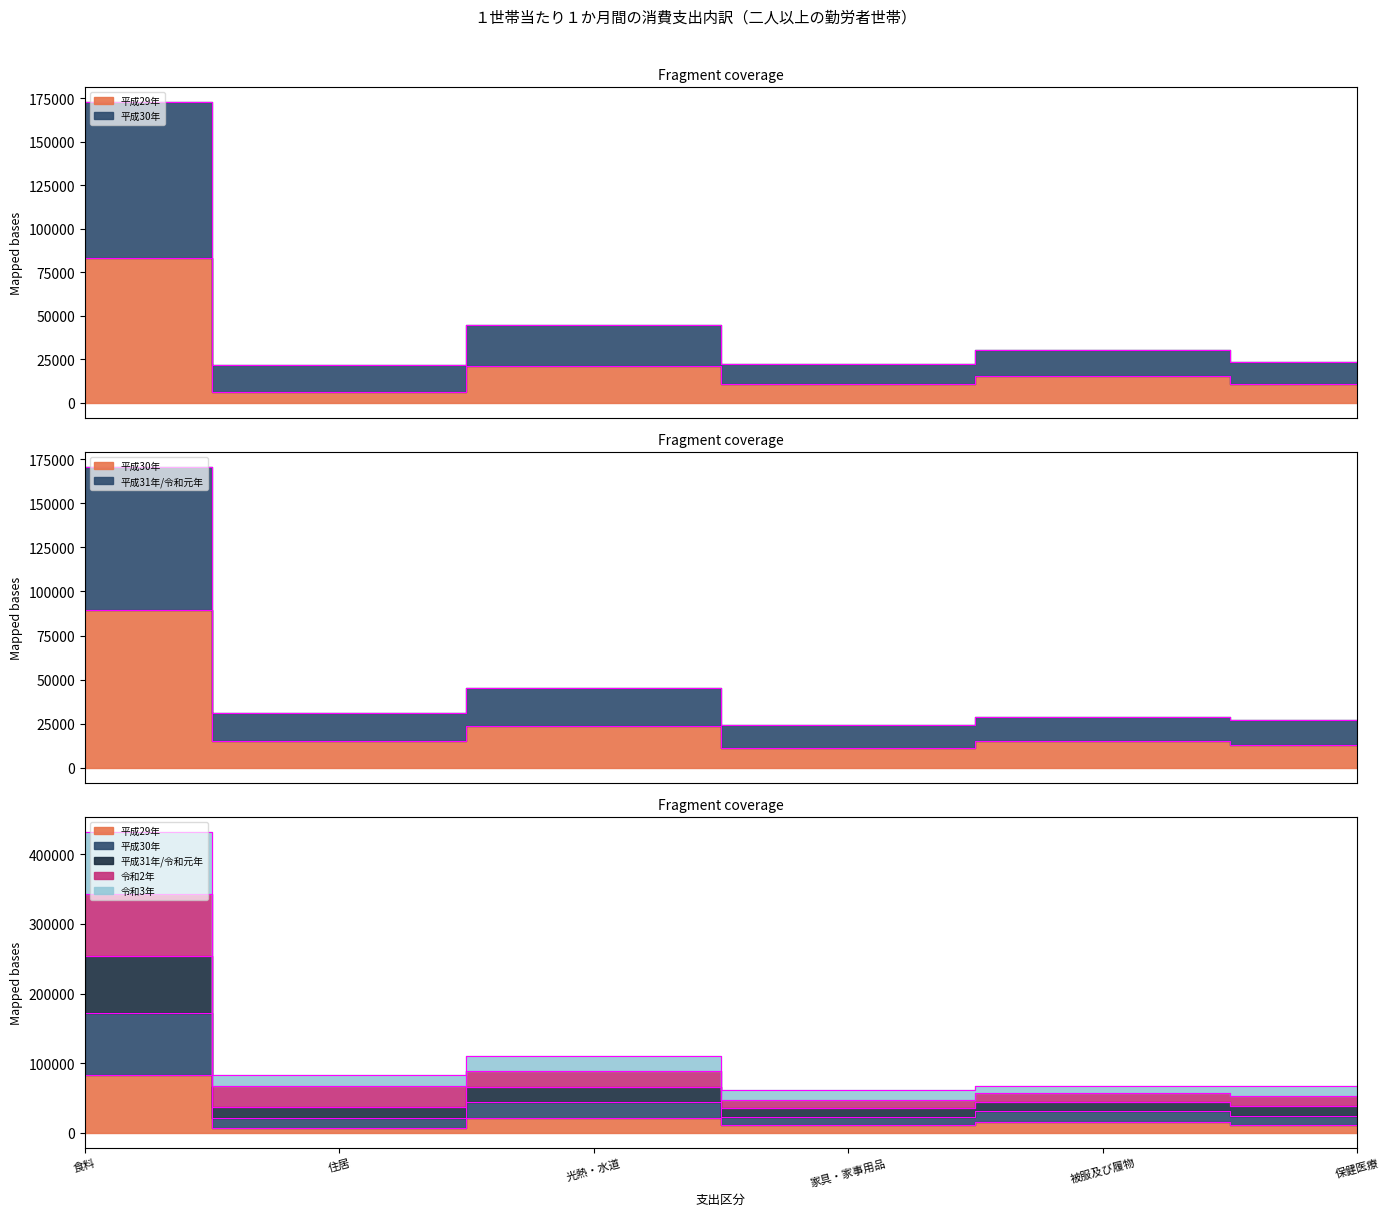

True or false: 平成30年 has a value of 12393 at 光熱・水道.

False